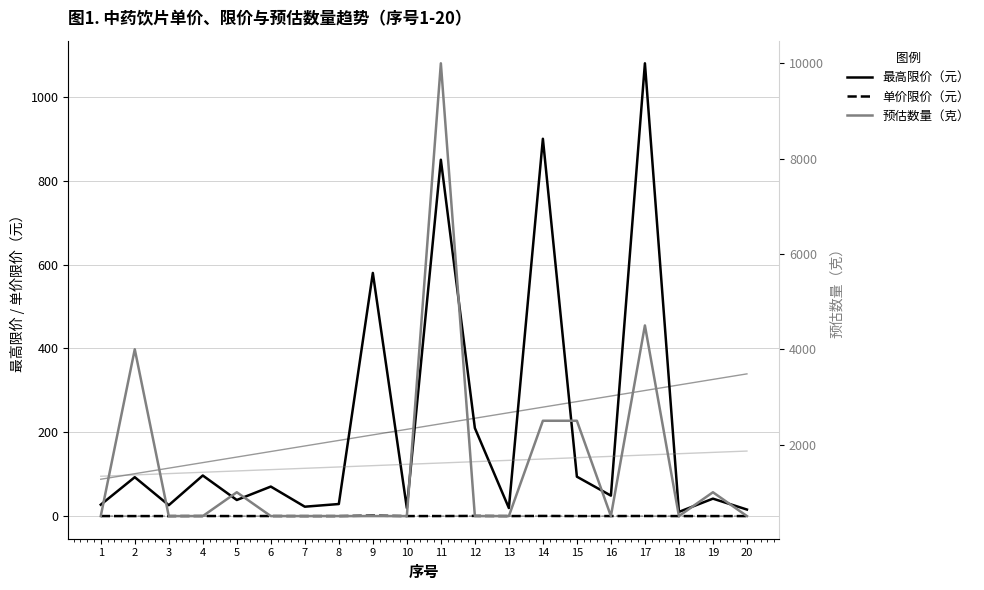

What are all the series names shown in the legend?

最高限价（元）, 单价限价（元）, 预估数量（克）